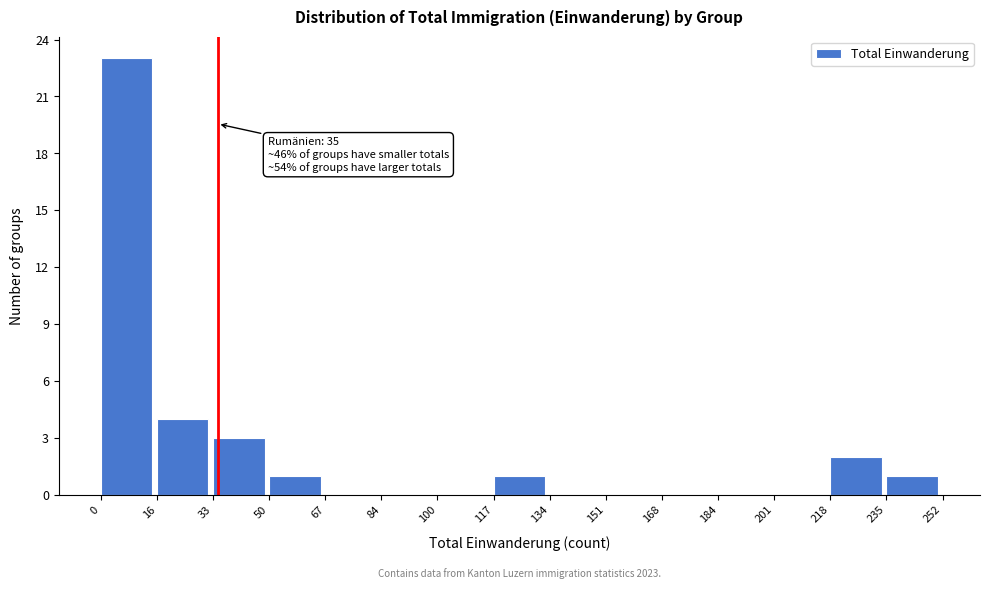

Which range on the x-axis has the tallest bar?

0 to 16